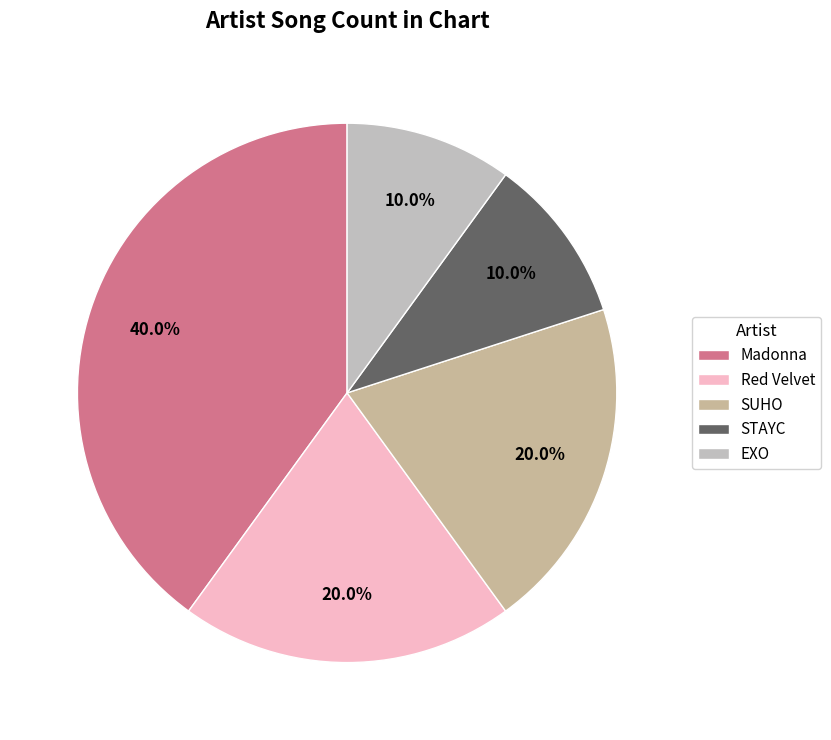

The STAYC slice represents 1% of the pie. True or false?

False